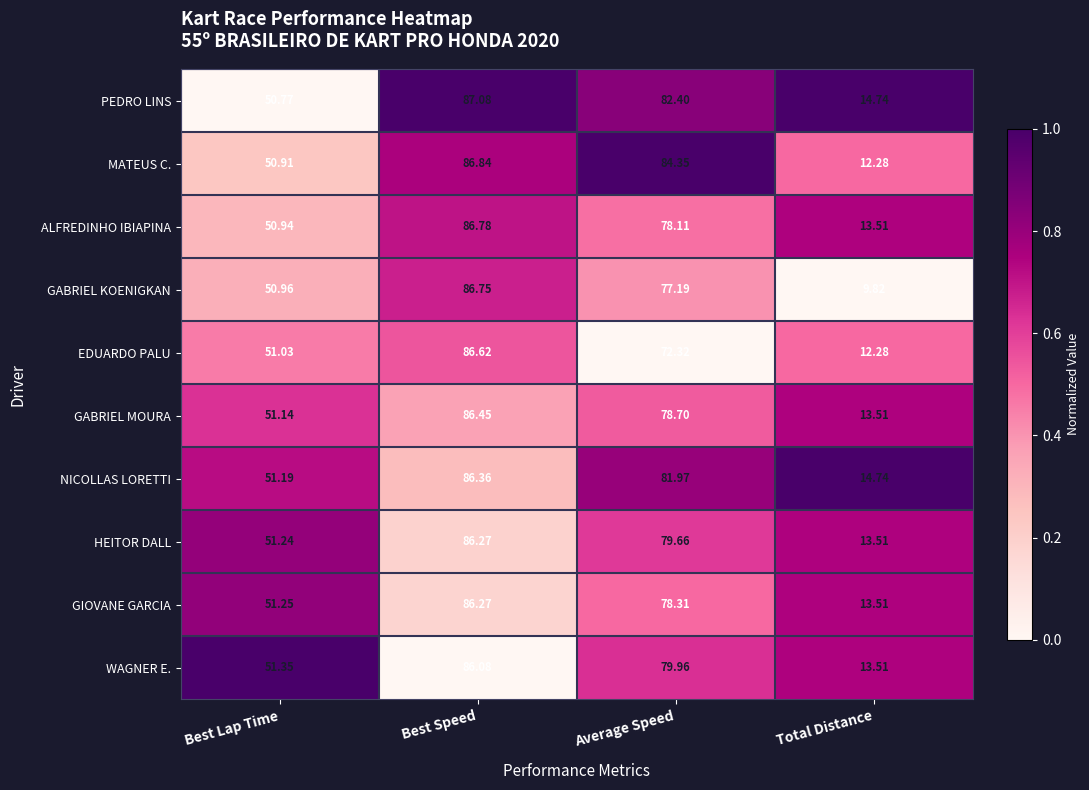

List the labels in order of NICOLLAS LORETTI value, largest first.

Best Speed, Average Speed, Best Lap Time, Total Distance